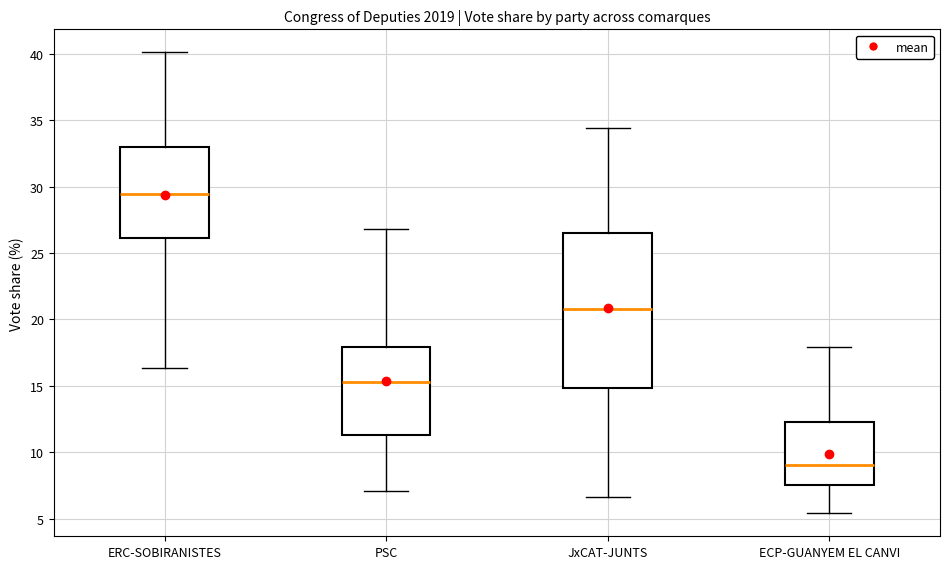

Which box is the tallest, from its lower edge to its upper edge?

JxCAT-JUNTS